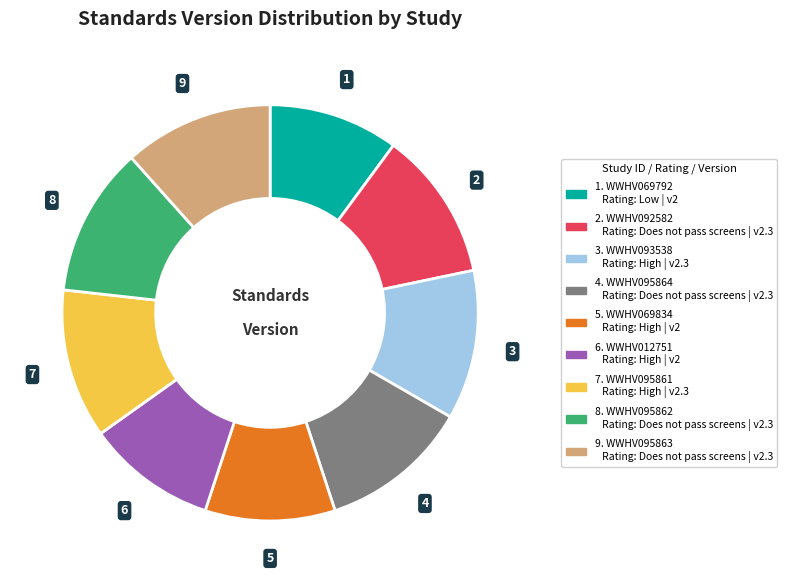

Does any single category account for the majority?

No